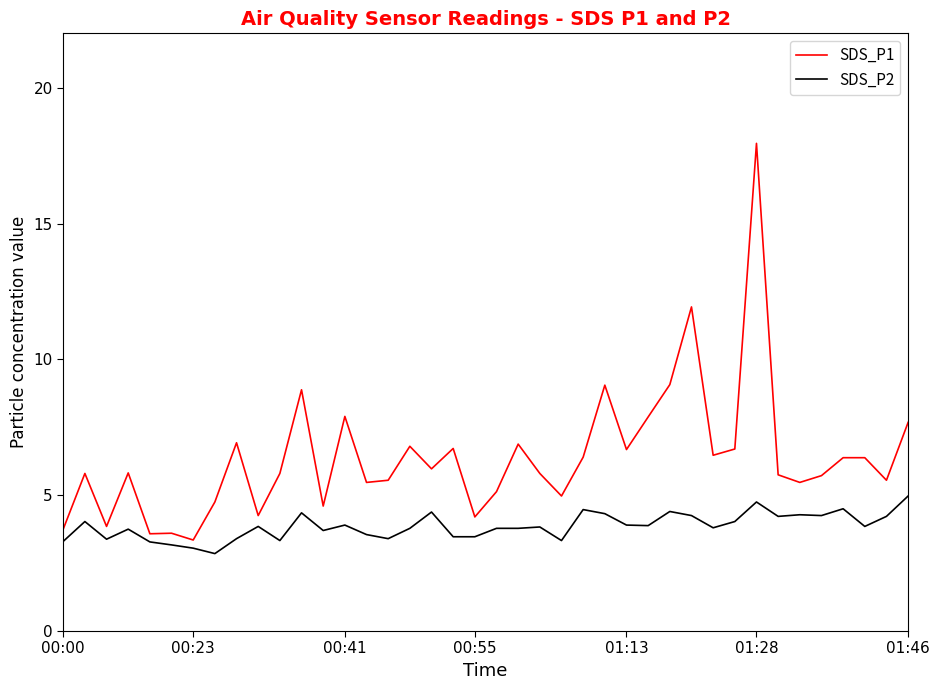

What is the difference between the maximum and minimum values in the SDS_P2 series?

2.1